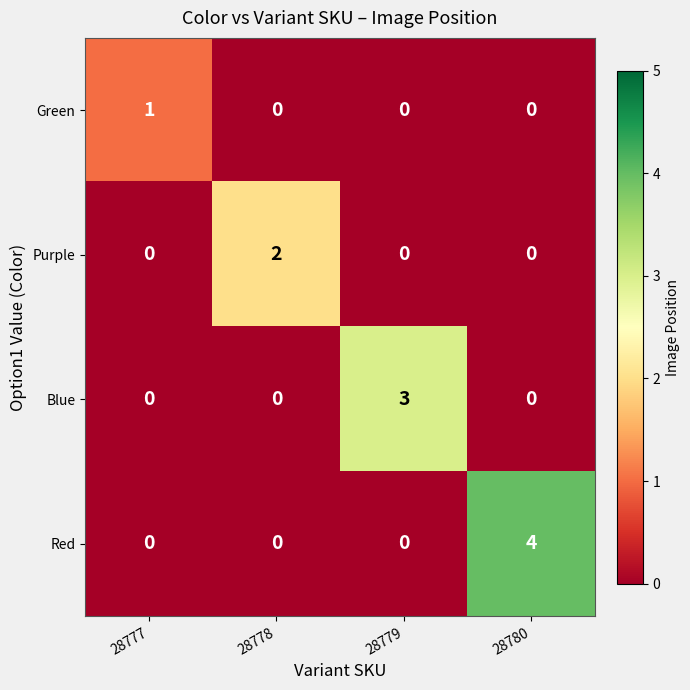

Reading left to right, list all the values displayed in this chart.

Green: 1	0	0	0
Purple: 0	2	0	0
Blue: 0	0	3	0
Red: 0	0	0	4